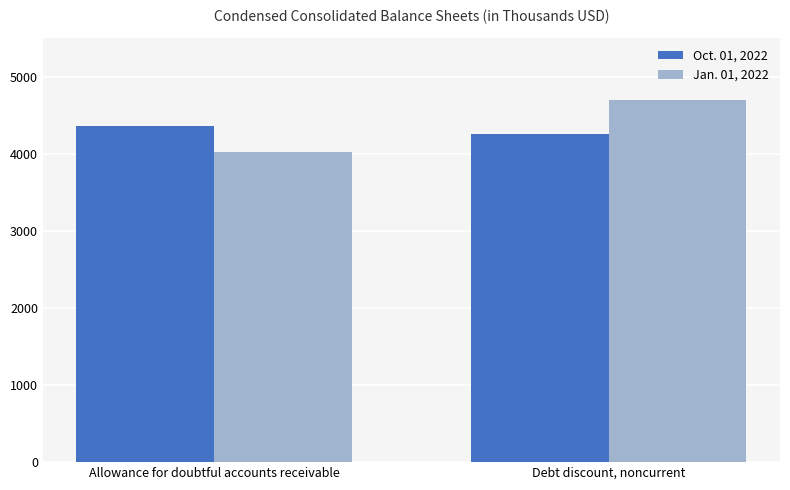

What is the value of the Oct. 01, 2022 bar at the 1st from the left?

4365